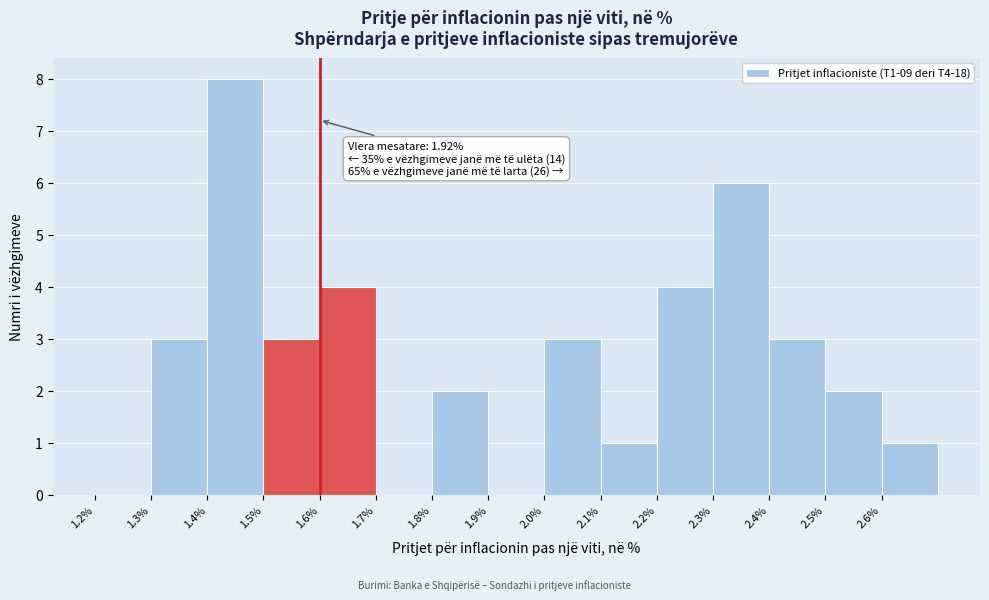

Which range on the x-axis has the tallest bar?

1.4 to 1.5